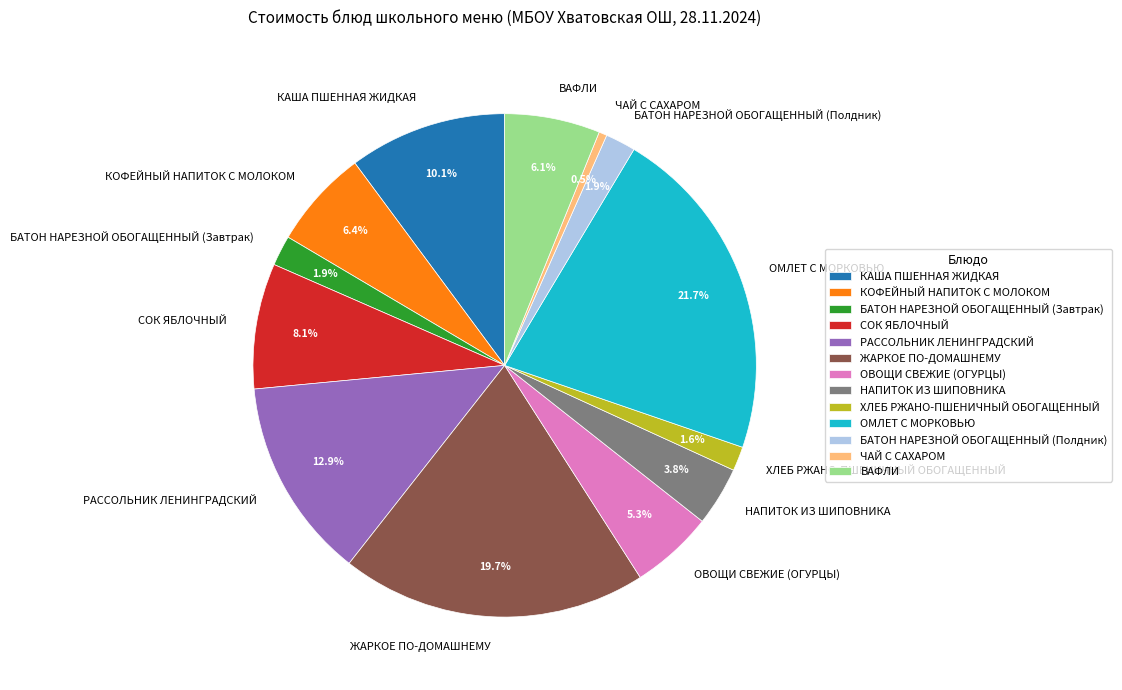

Which category has the biggest portion of the pie?

ОМЛЕТ С МОРКОВЬЮ